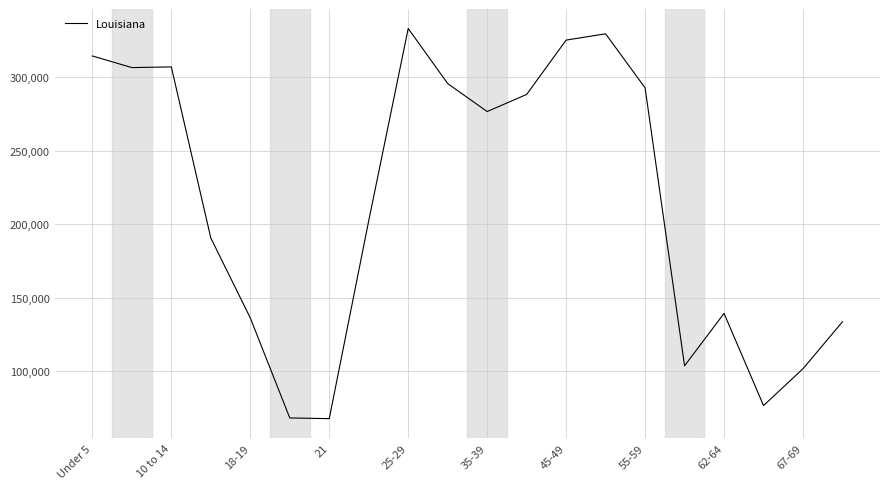

What is the difference between the maximum and minimum values?

265162